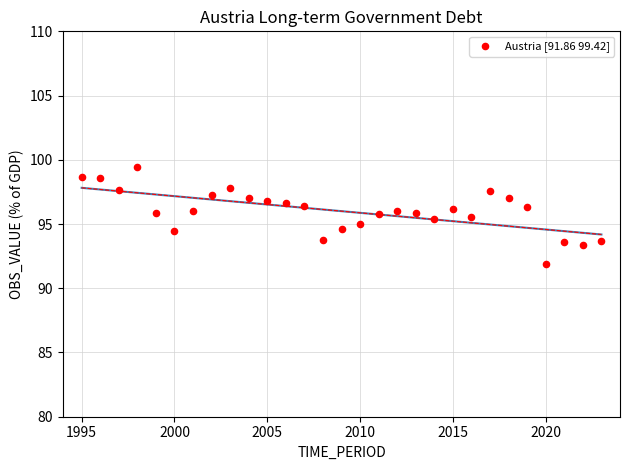

What is the range of Y values (max minus min)?

7.6